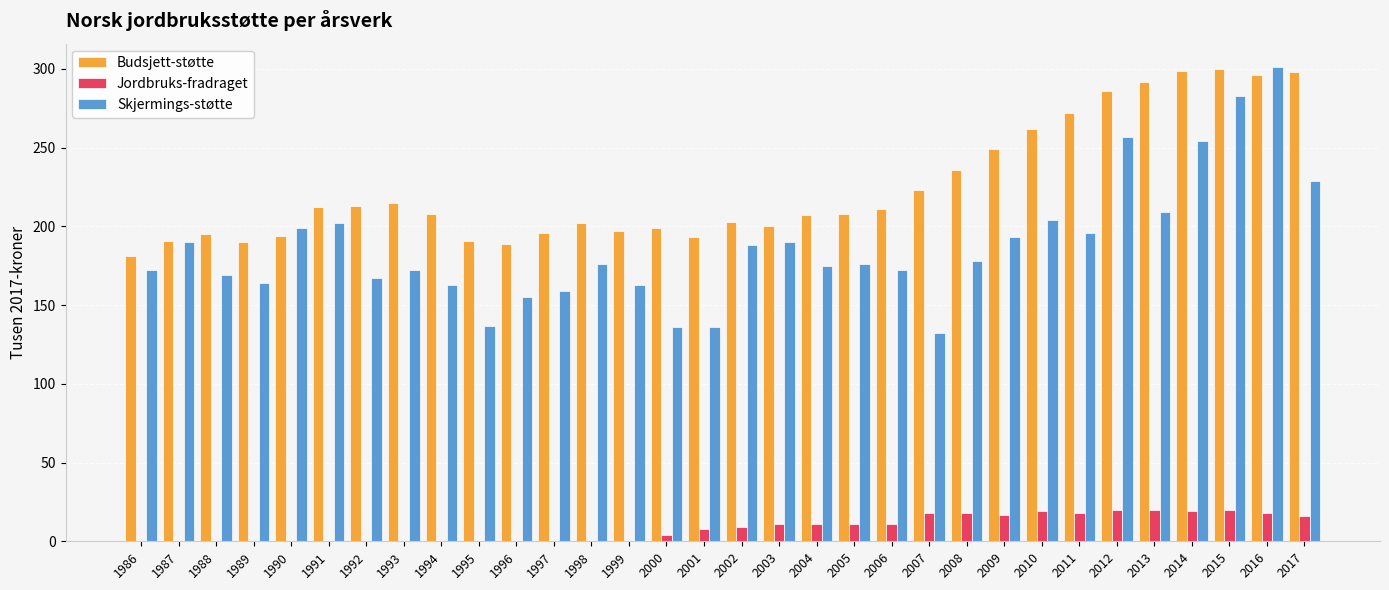

Which series has the widest spread of values?

Skjermings-støtte